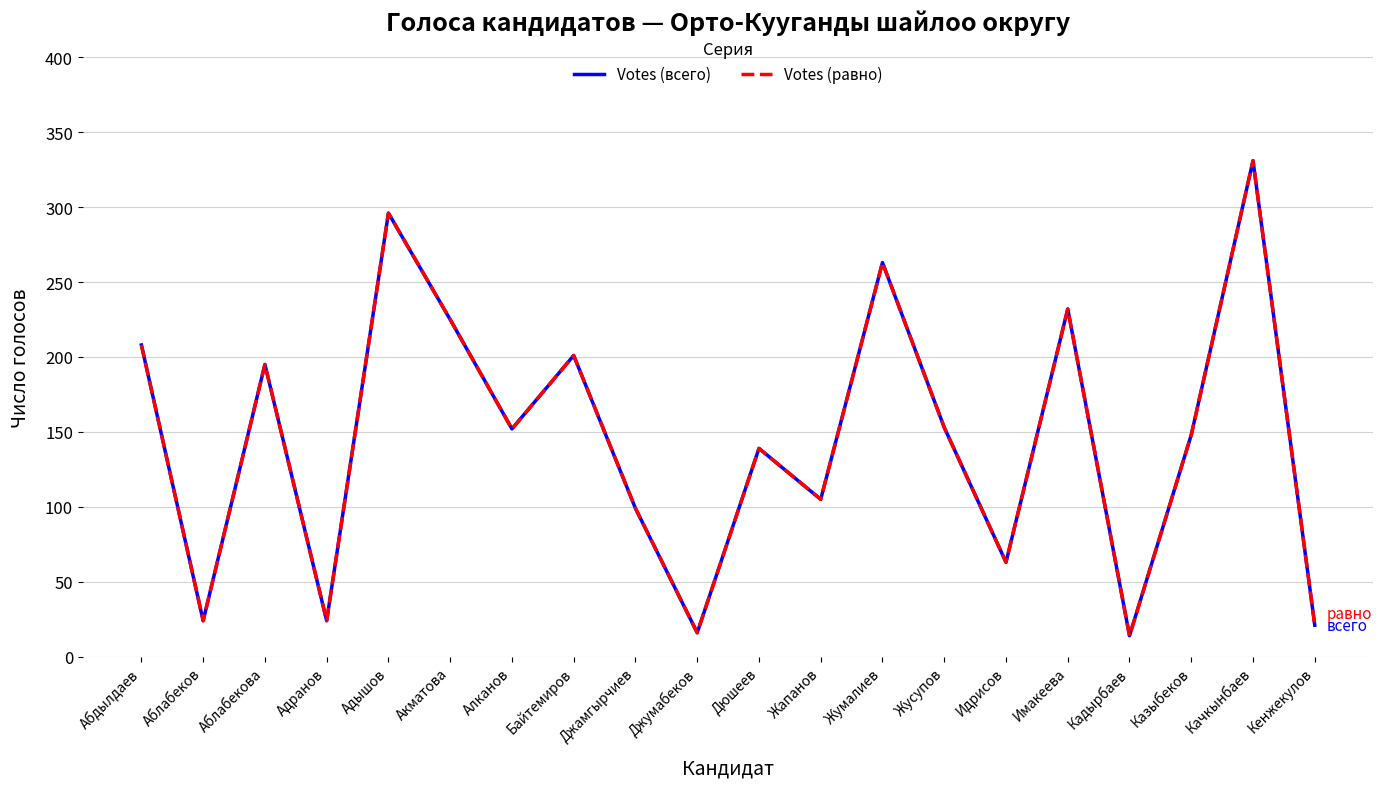

List the labels in order of Votes (равно) value, smallest first.

Кадырбаев, Джумабеков, Кенжекулов, Аблабеков, Адранов, Идрисов, Джамгырчиев, Жапанов, Дюшеев, Казыбеков, Алканов, Жусупов, Аблабекова, Байтемиров, Абдылдаев, Акматова, Имакеева, Жумалиев, Адышов, Качкынбаев